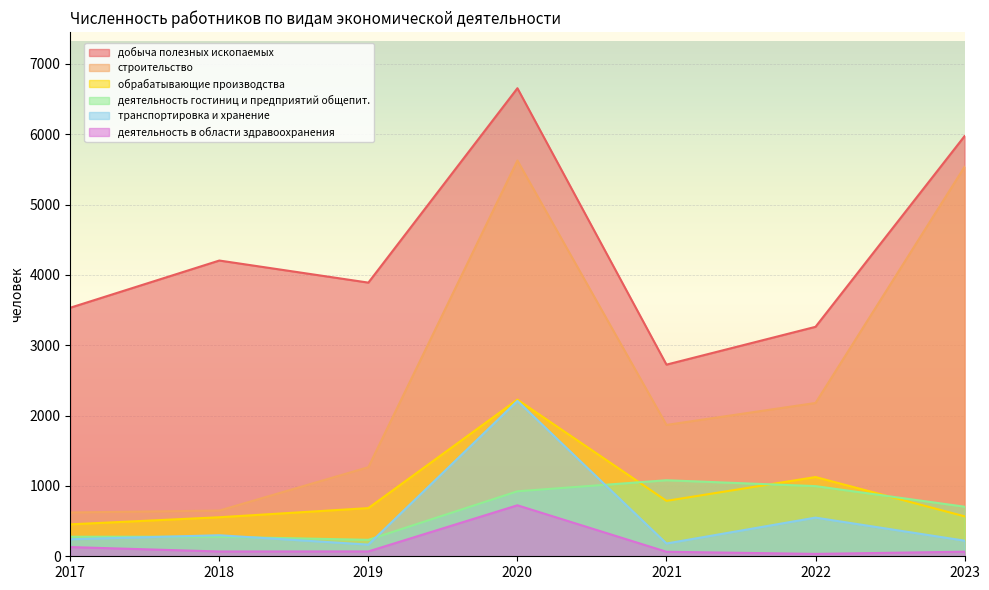

What is the total value across all series at 2018?

6054.0